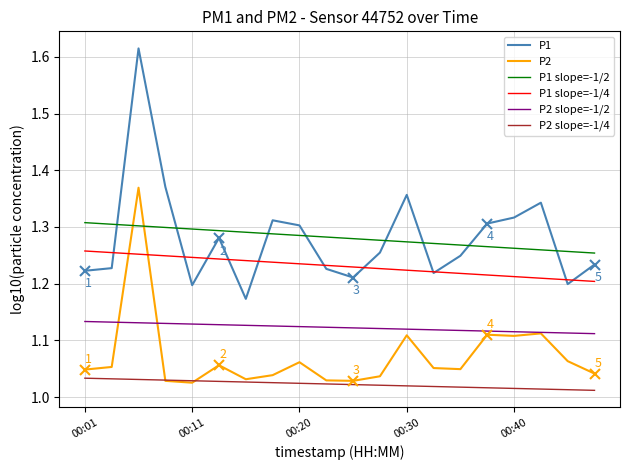

True or false: P2 has more than 2 points higher than both neighbors.

True